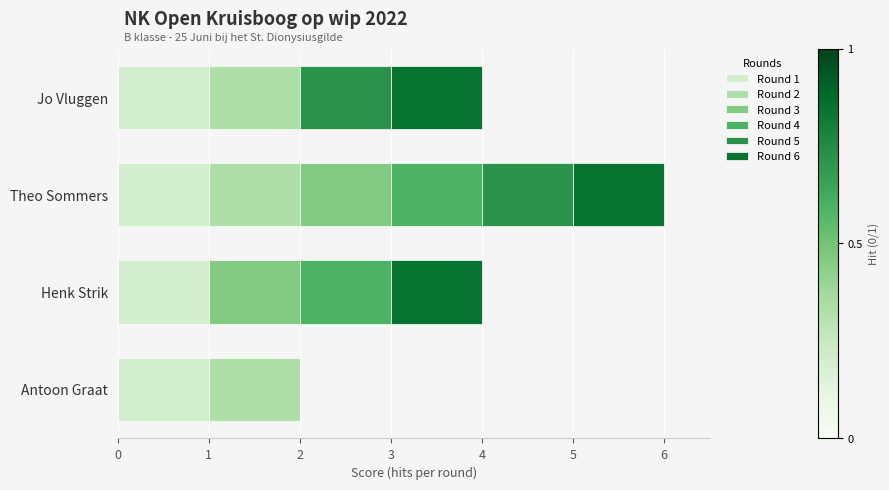

The Round 1 series shows 0 at Theo Sommers. True or false?

False